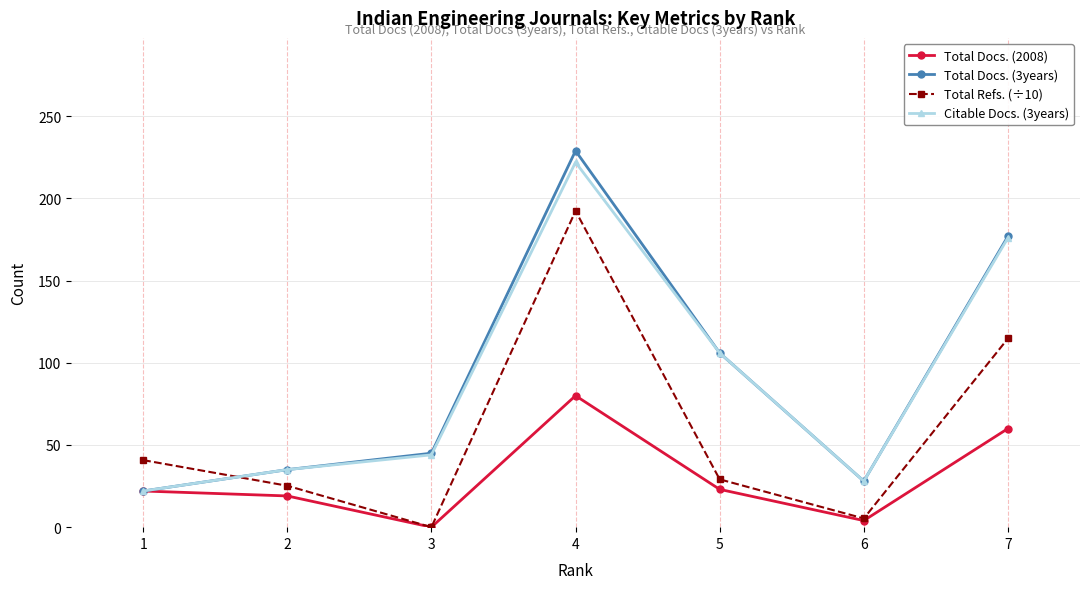

True or false: Total Docs. (3years) and Total Refs. (÷10) intersect in this chart.

True